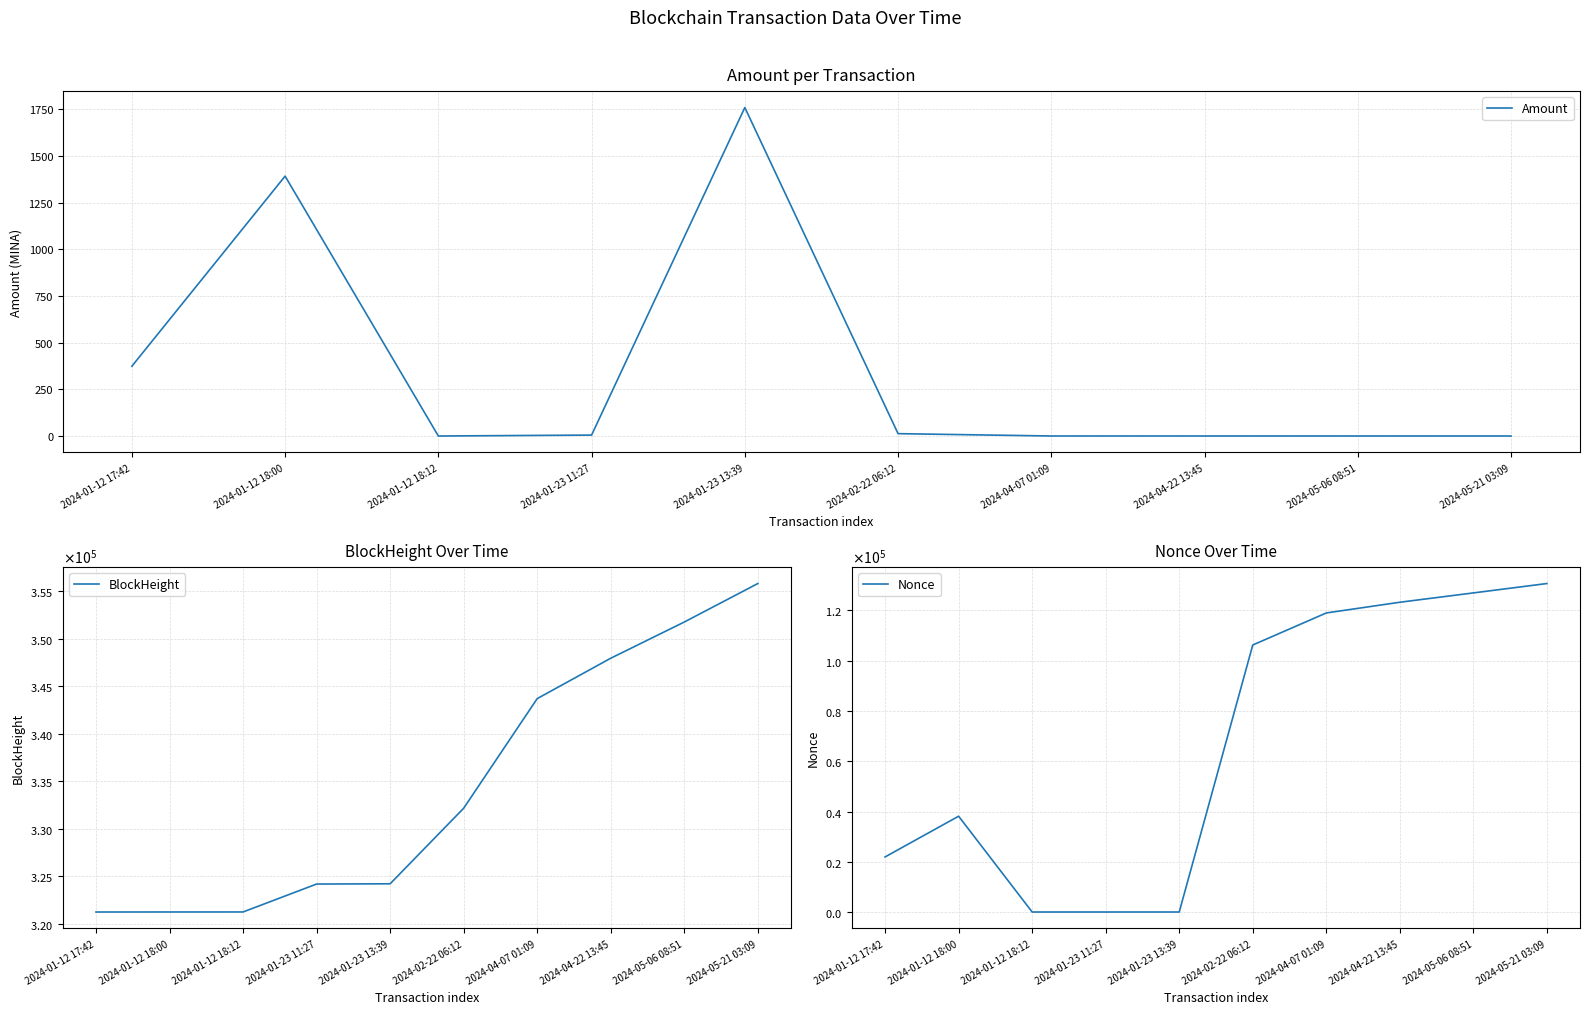

What is the spread (max minus min) of values at 2024-01-23 11:27?

324191.0